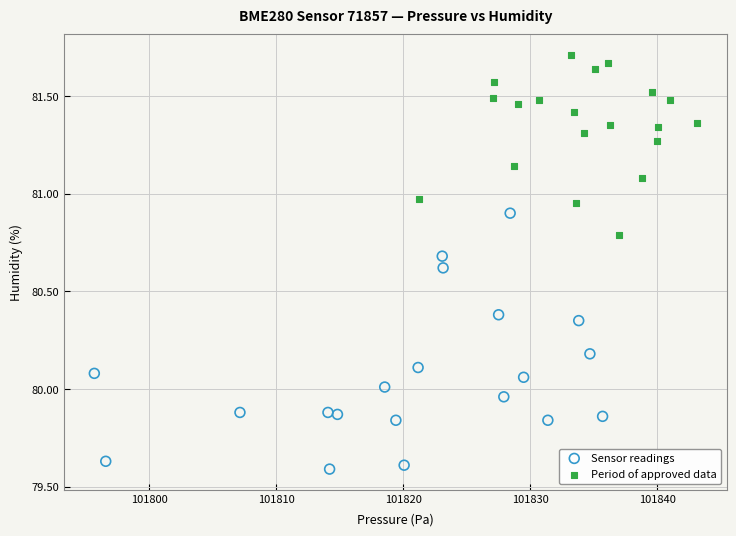

Which series has the largest Y range (max minus min)?

Sensor readings